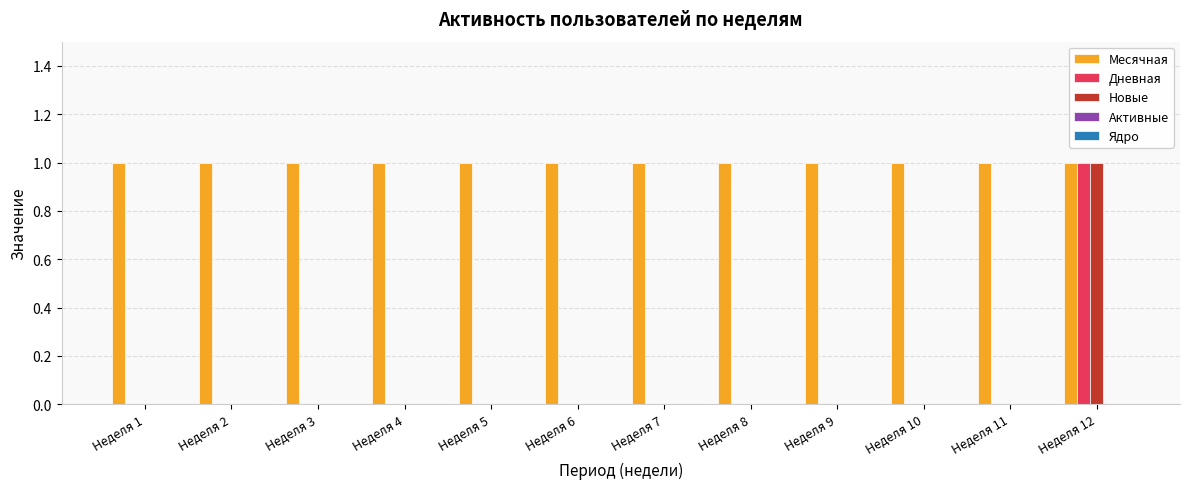

Which category has the highest value in the Новые series?

Неделя 12